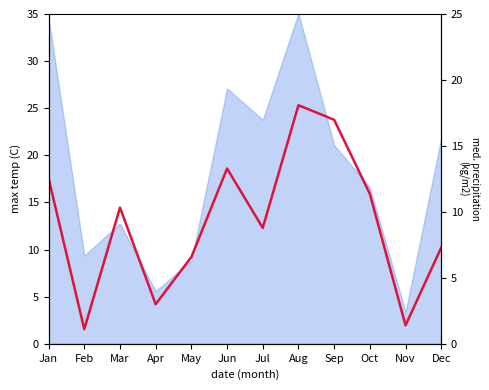

Read the value at Mar.

14.5